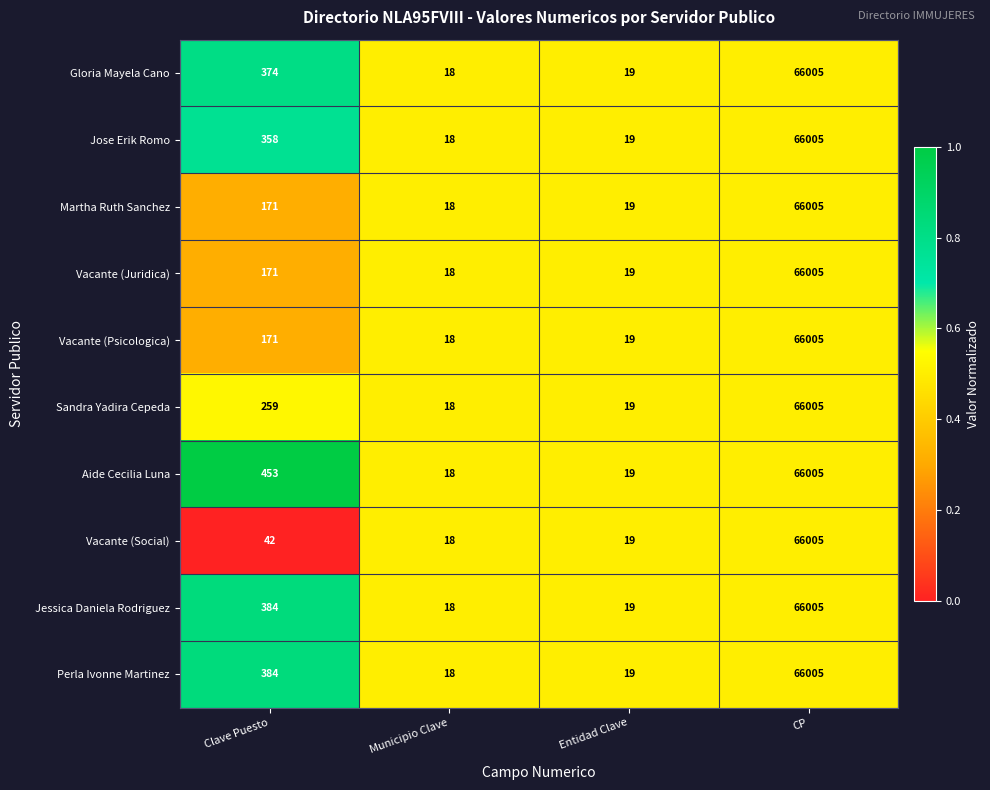

Which series has the largest total across all categories?

Aide Cecilia Luna